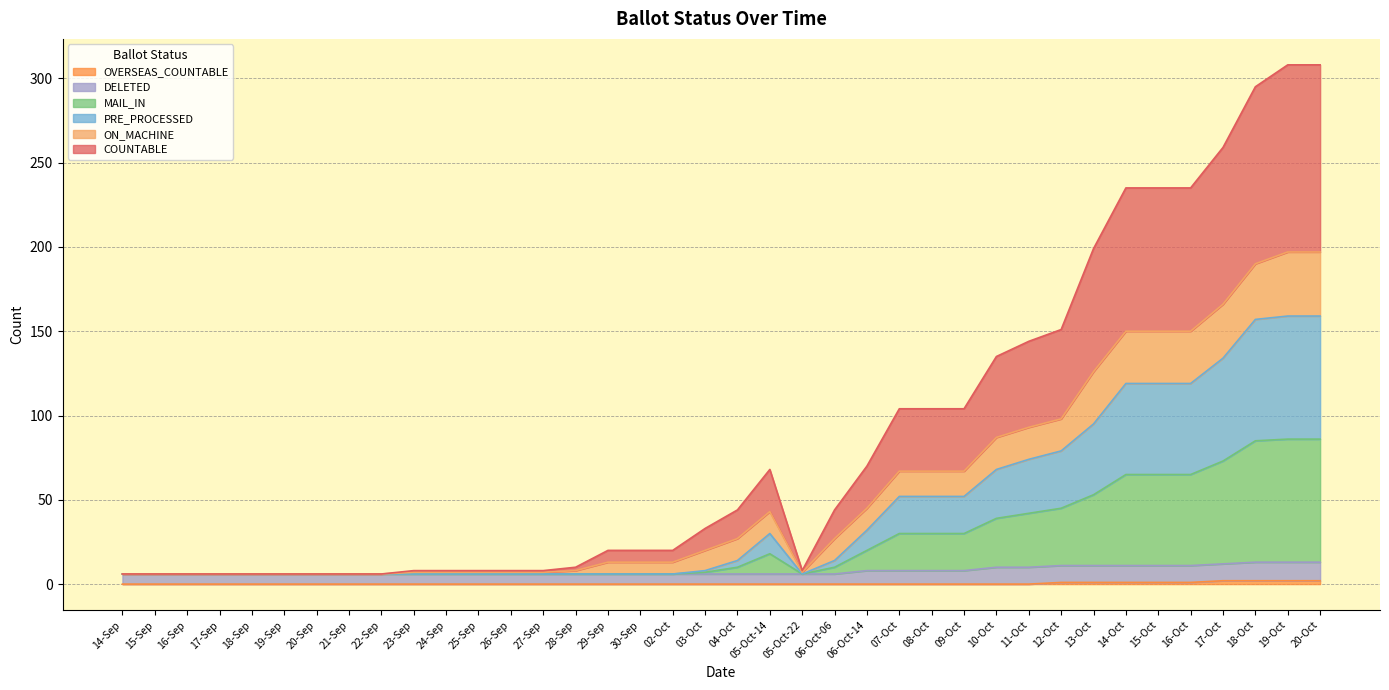

Which series has the largest total across all categories?

COUNTABLE